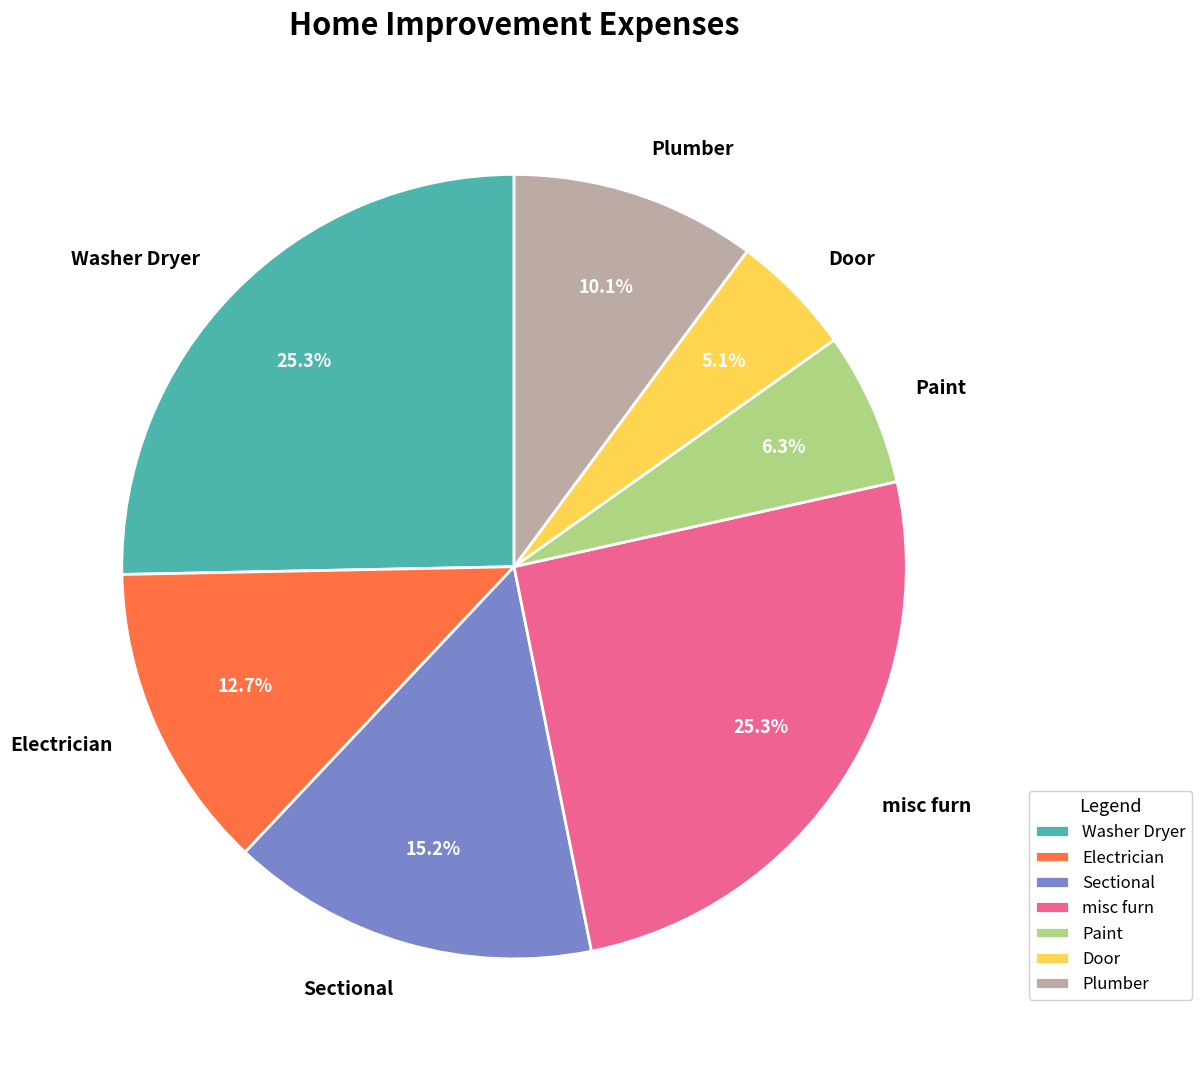

To the nearest percent, what is the combined percentage of Door and Electrician?

18%